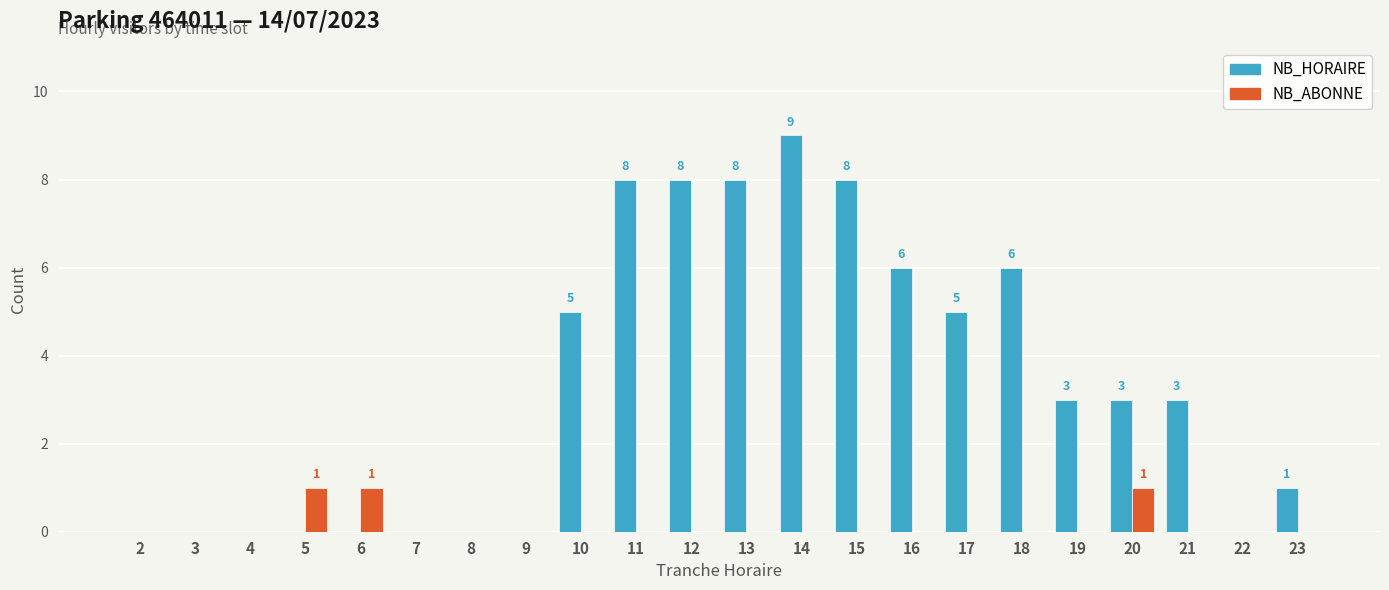

How many categories are shown in the chart?

22